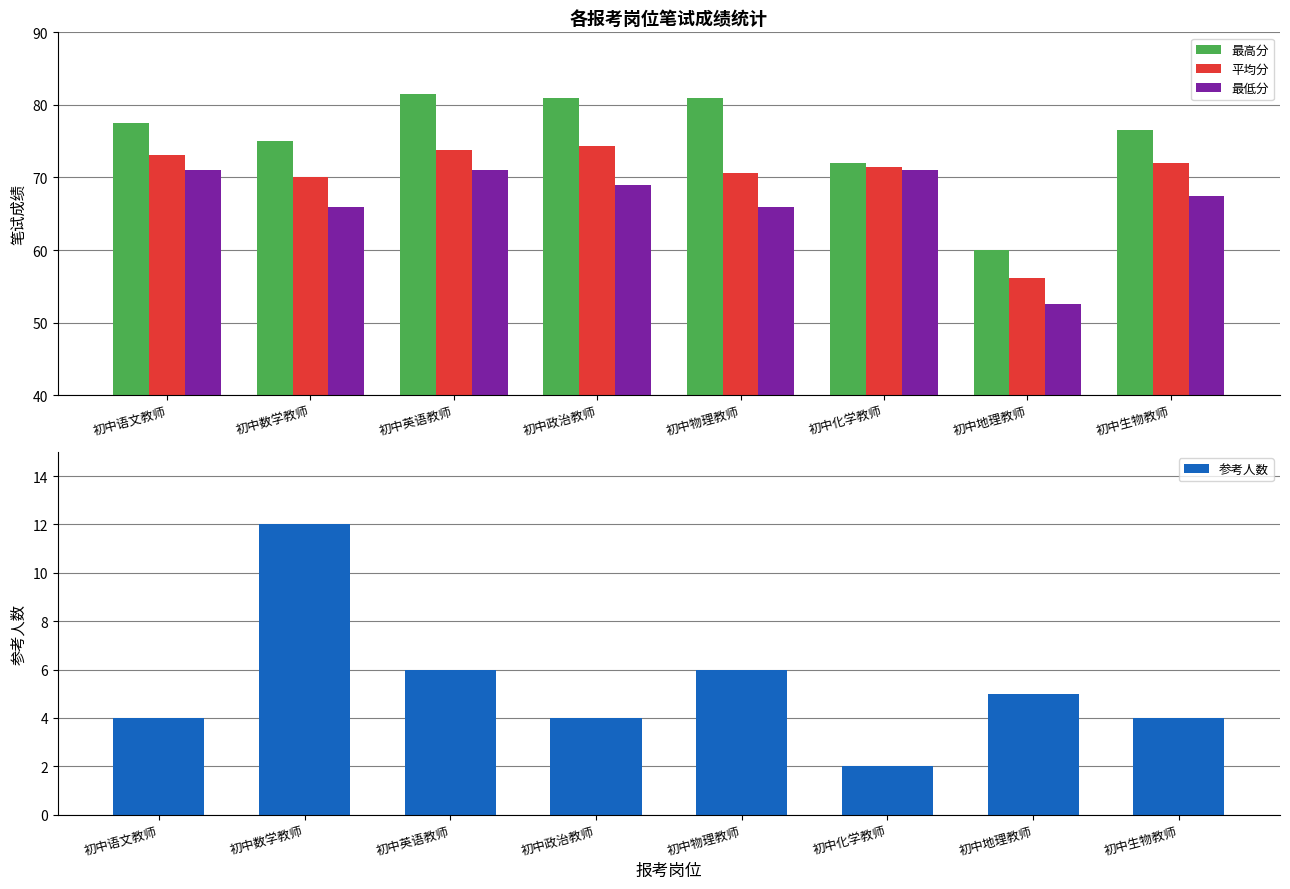

Are the bars grouped side by side (vs. stacked)?

Yes